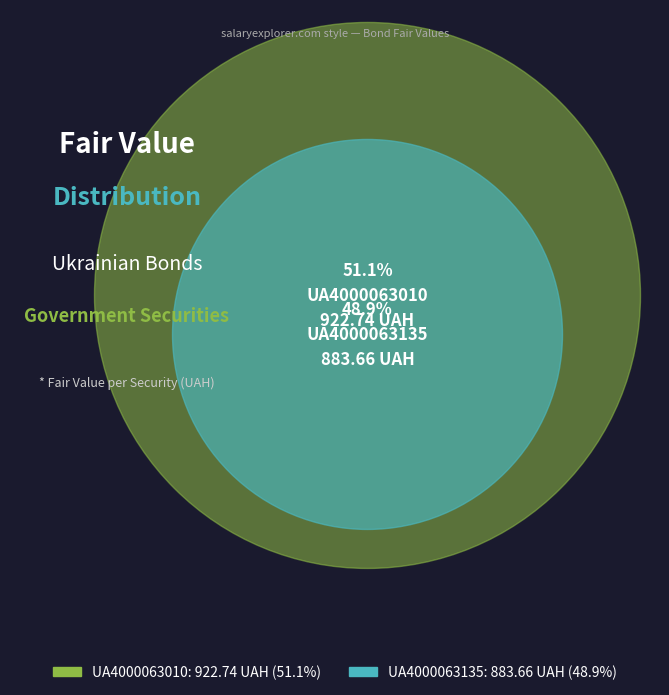

To the nearest percent, what portion does UA4000063010 represent?

51%